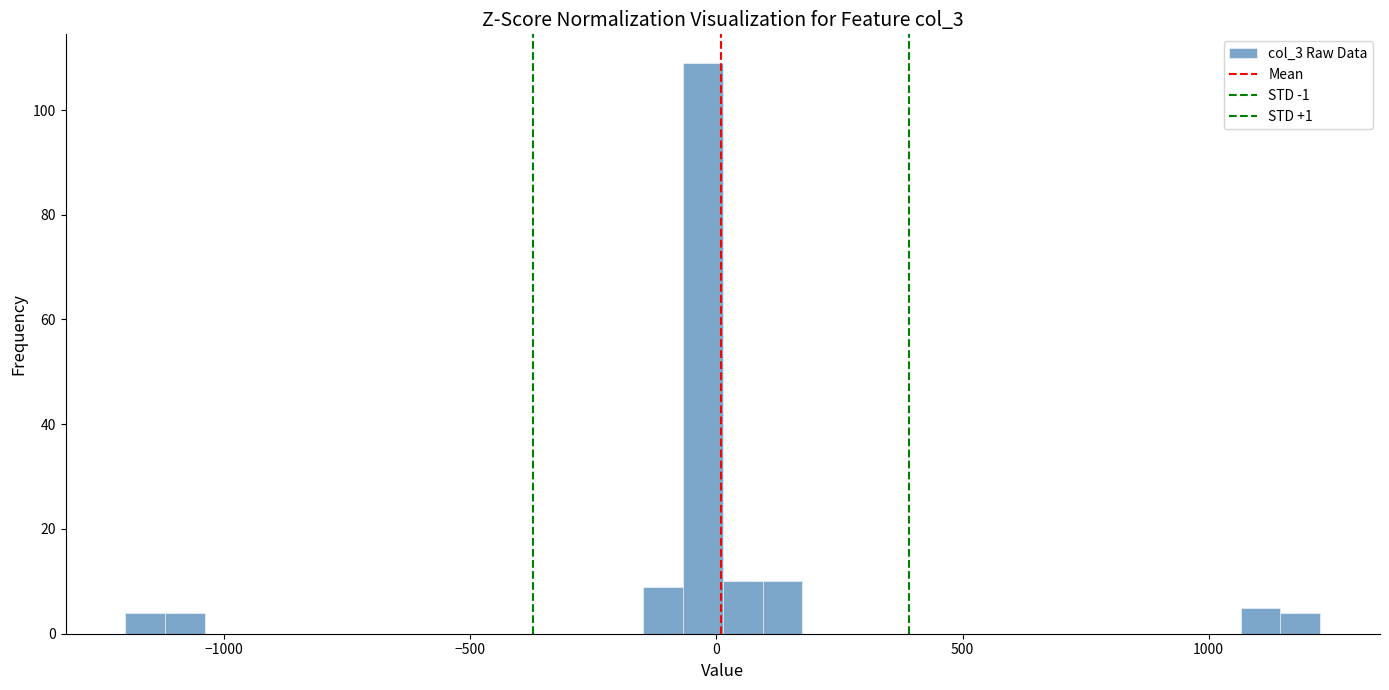

Read against the x-axis, roughly where is the centre of the tallest bar?

-50